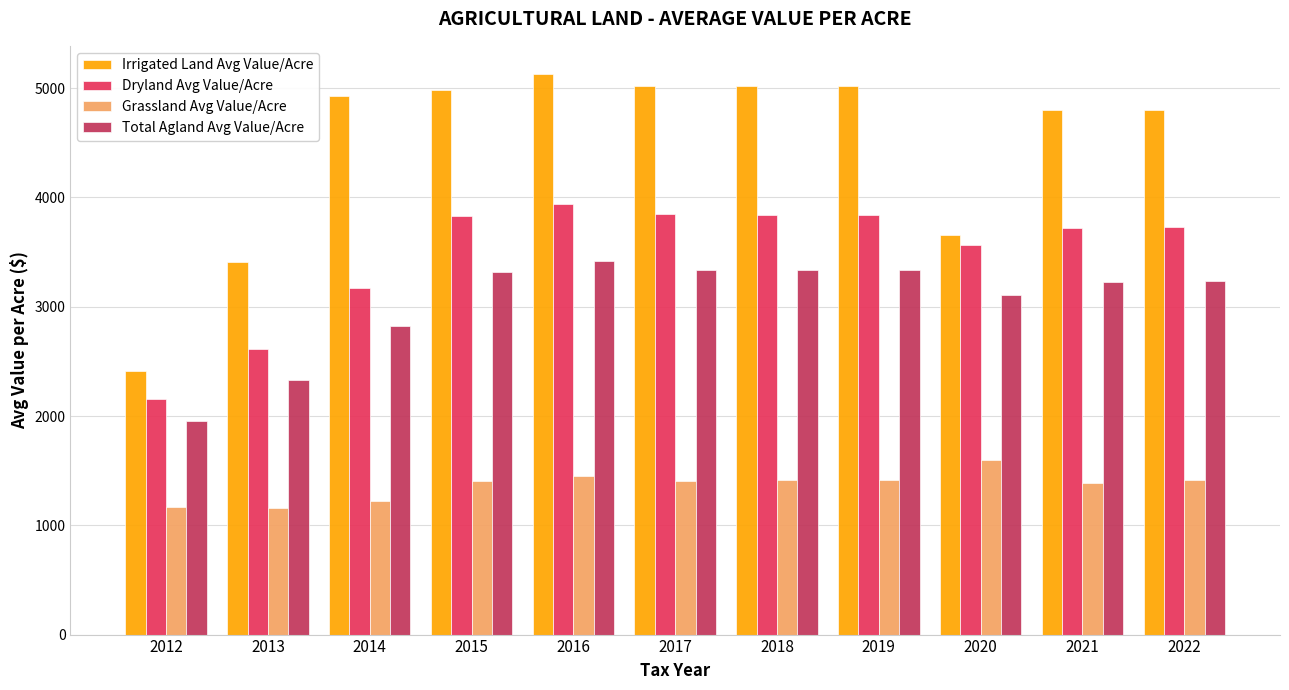

What is the sum of the Irrigated Land Avg Value/Acre values at 2018 and 2015?

10002.3